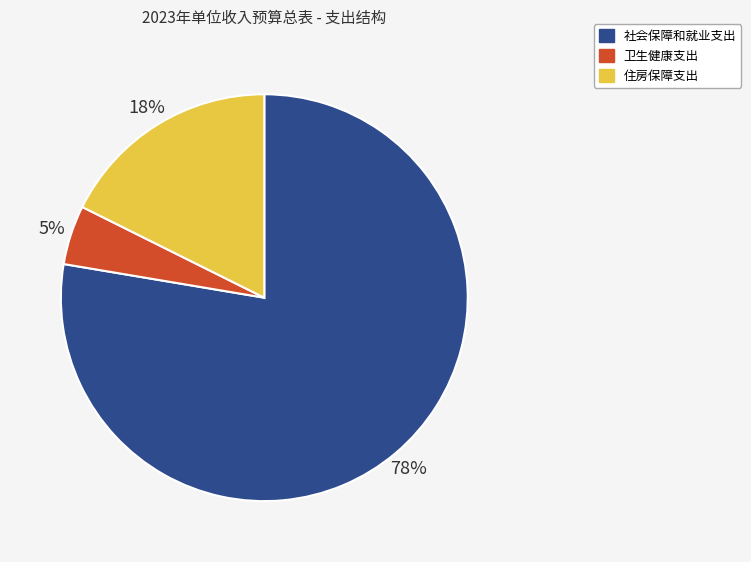

Which slice represents more than half of the pie?

社会保障和就业支出